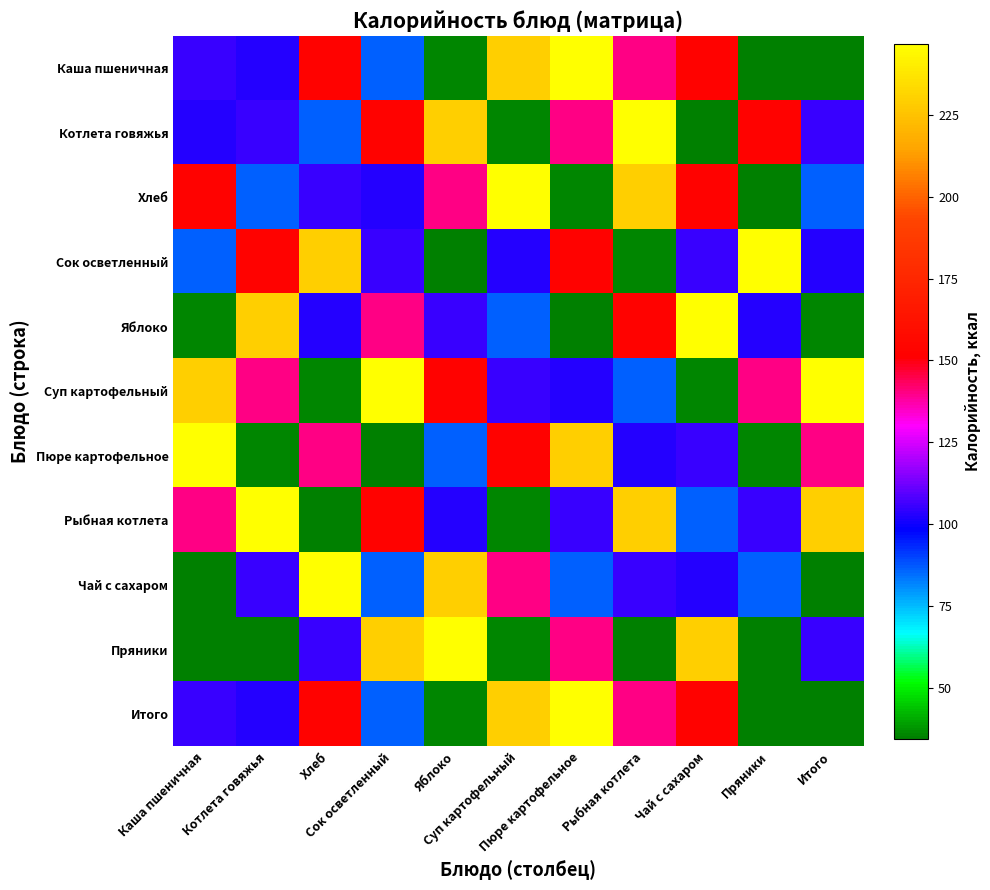

At which category does the chart reach its minimum across all series?

Итого